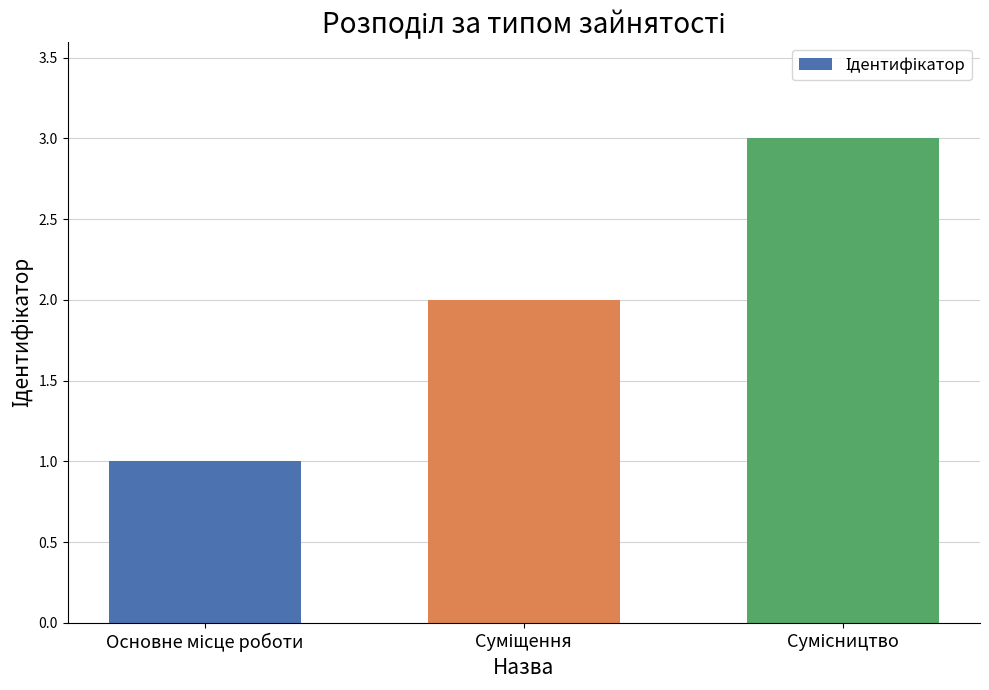

What is the greatest value displayed?

3